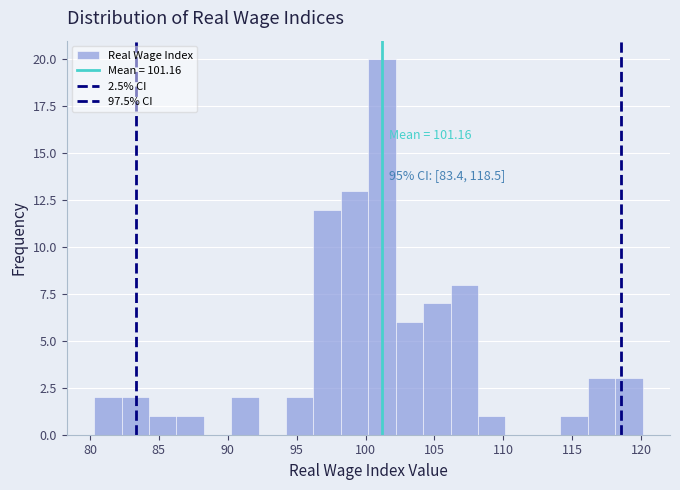

Read against the x-axis, roughly where is the centre of the tallest bar?

101.0